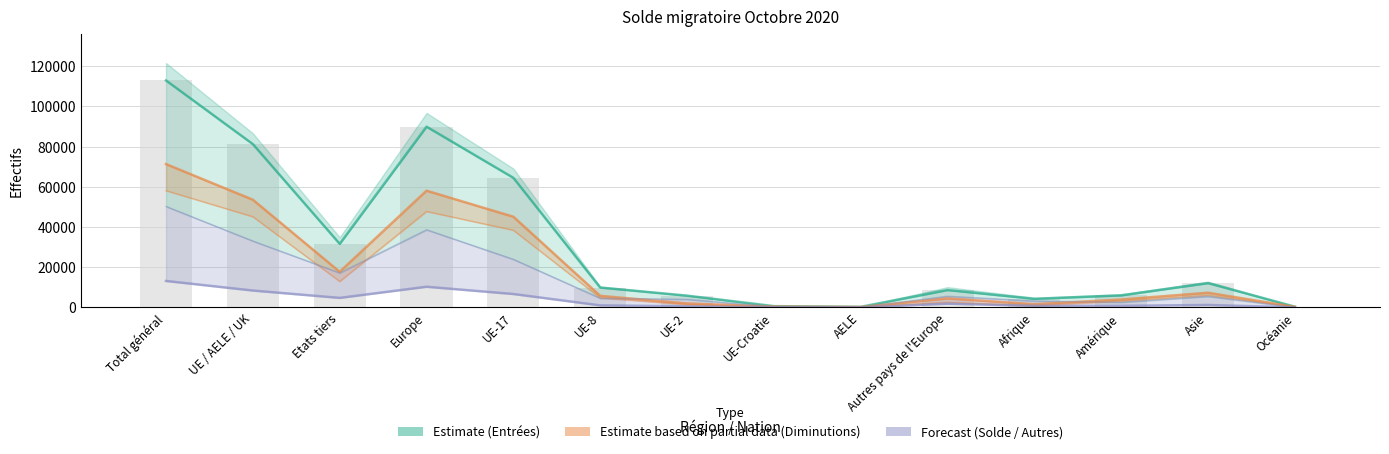

Reading left to right, list all the values displayed in this chart.

Total entrées: Total général=112952	UE / AELE / UK=81288	Etats tiers=31664	Europe=89965	UE-17=64510	UE-8=9920	UE-2=5886	UE-Croatie=662	AELE=310	Autres pays de l'Europe=8677	Afrique=4308	Amérique=6031	Asie=12128	Océanie=394
Diminutions: Total général=71335	UE / AELE / UK=53596	Etats tiers=17739	Europe=58106	UE-17=45146	UE-8=5791	UE-2=1991	UE-Croatie=442	AELE=226	Autres pays de l'Europe=4510	Afrique=1611	Amérique=3966	Asie=7331	Océanie=306
Autres sorties: Total général=13197	UE / AELE / UK=8427	Etats tiers=4770	Europe=10315	UE-17=6701	UE-8=1048	UE-2=553	UE-Croatie=98	AELE=27	Autres pays de l'Europe=1888	Afrique=801	Amérique=796	Asie=1249	Océanie=26